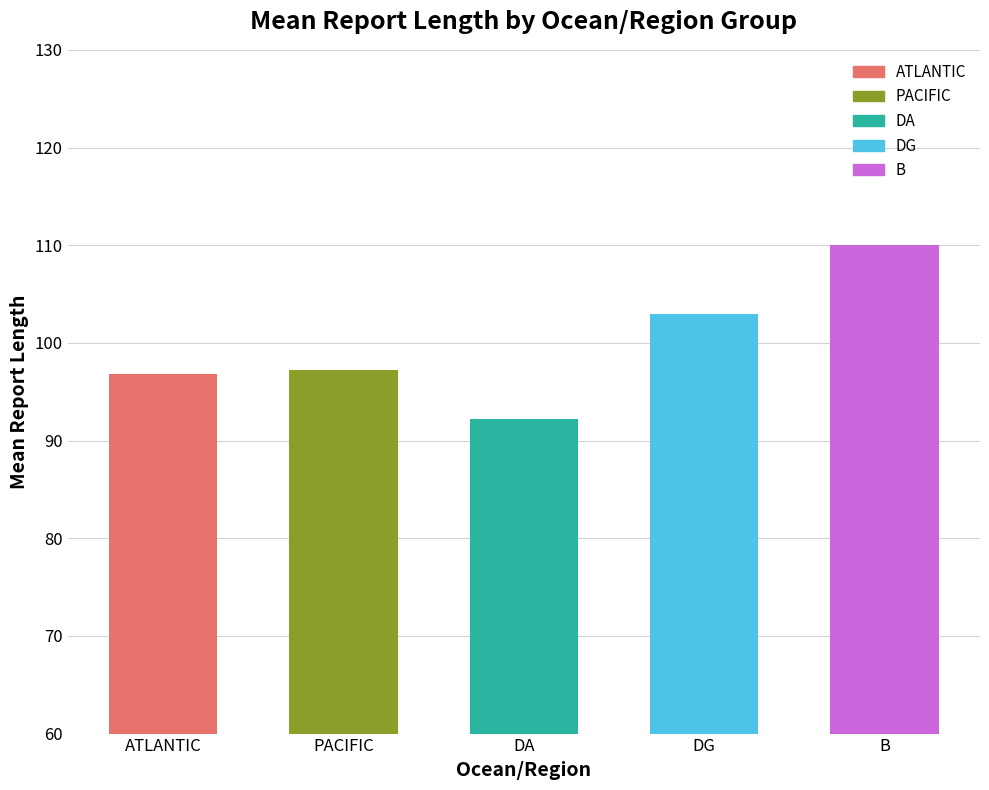

How many data points does each series have?

5